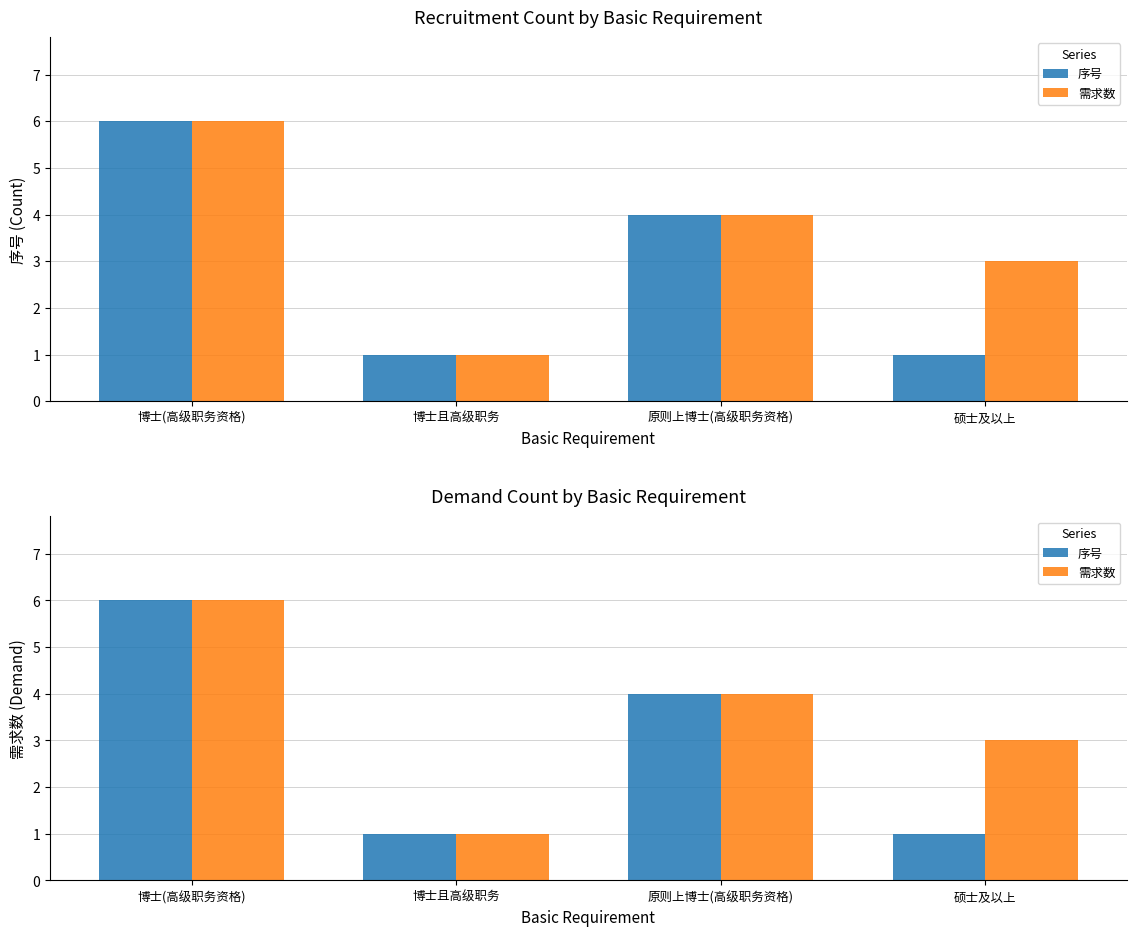

Is it true that 需求数 equals 3 at 硕士及以上?

True